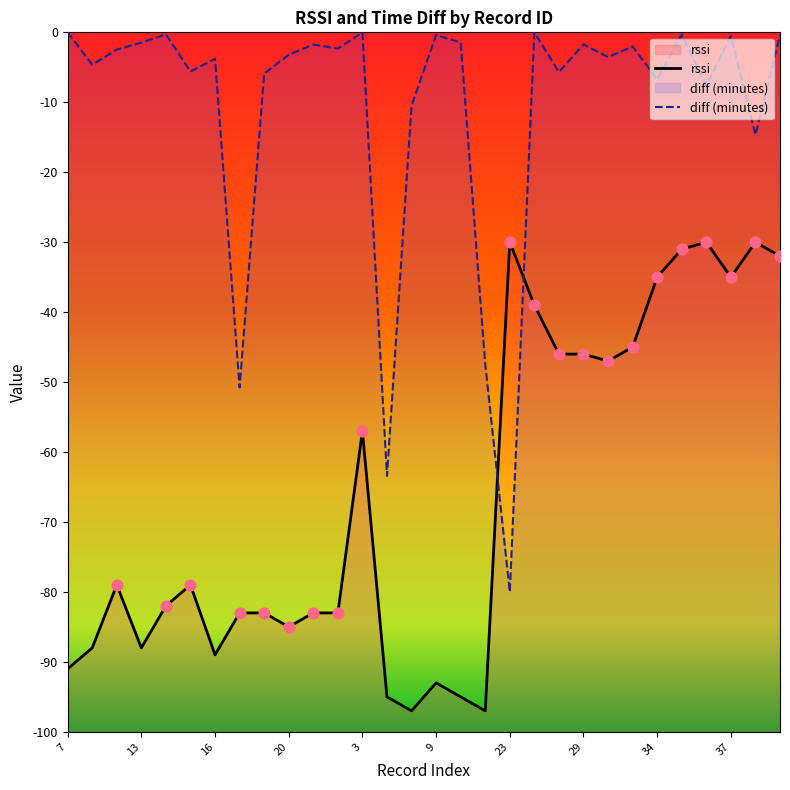

Is the value of diff (minutes) at 3 greater than the value of rssi at 17?

Yes